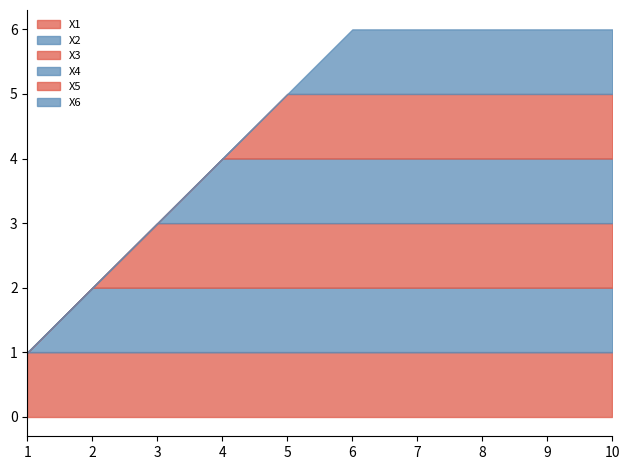

What is the average value of the X1 series?

1